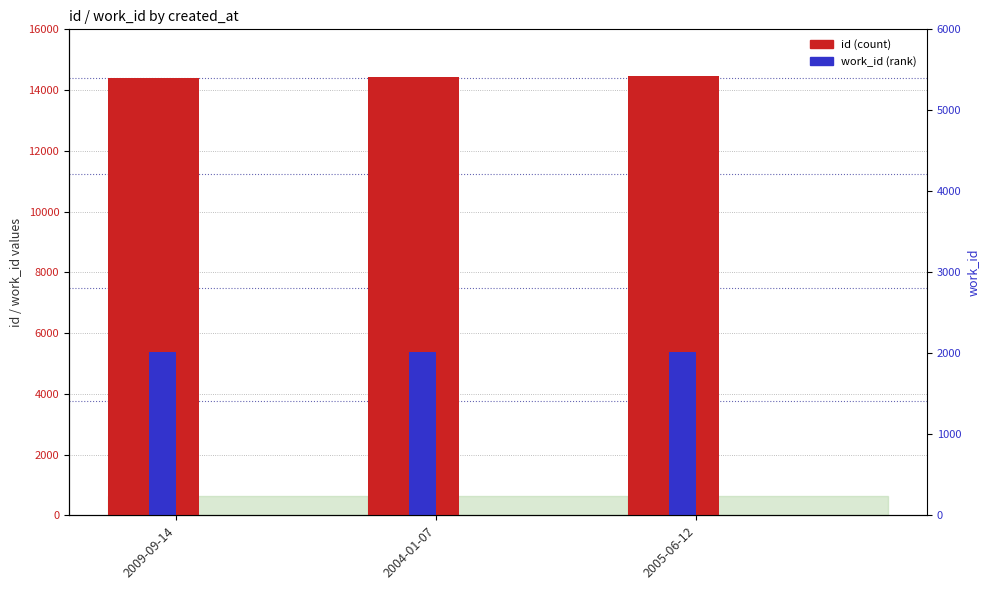

What is the label of the 1st bar from the right?

2005-06-12